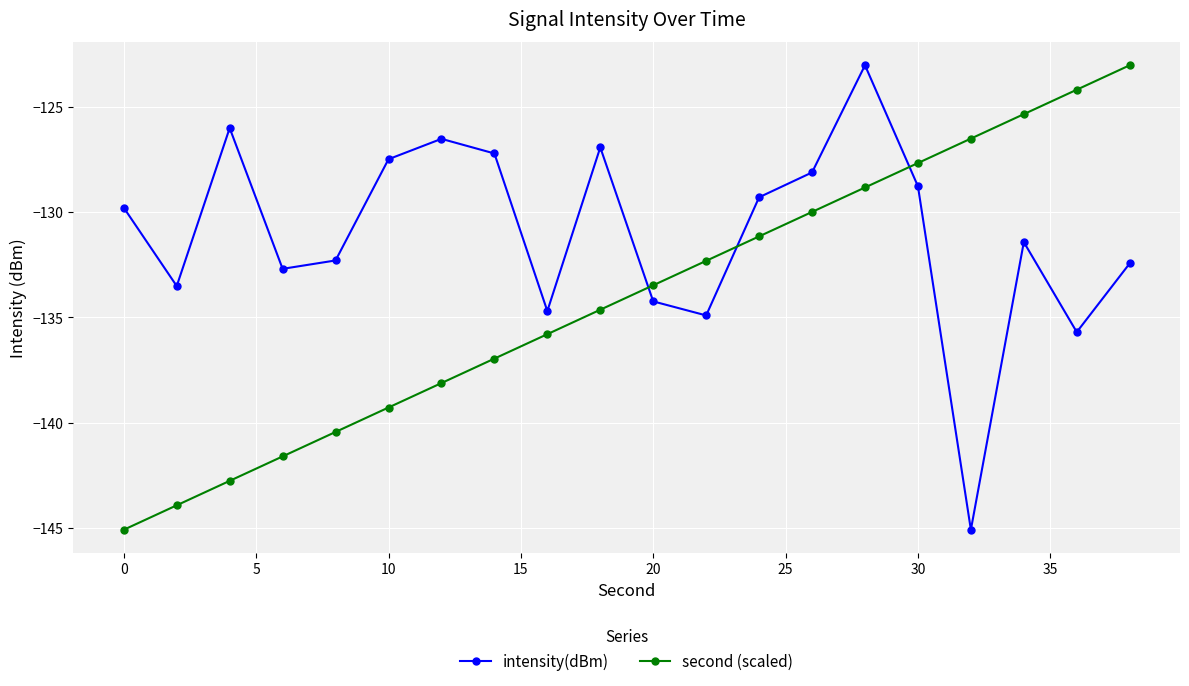

How many times do second (scaled) and intensity(dBm) cross each other?

3